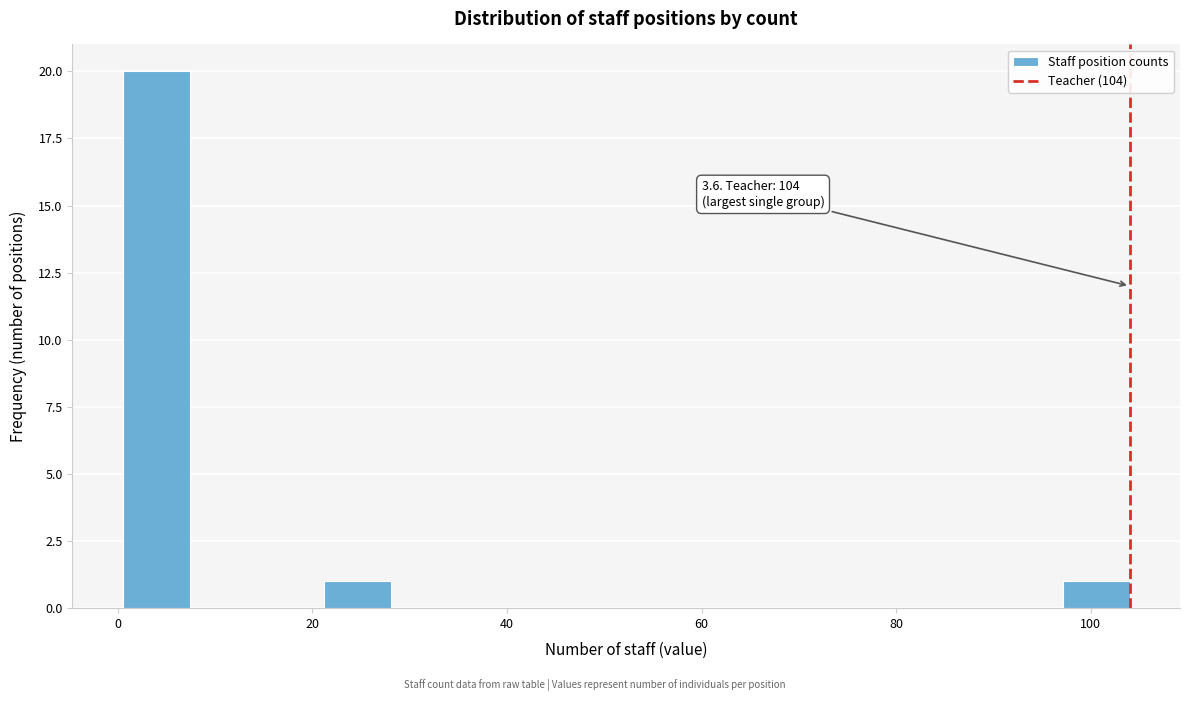

Read against the x-axis, roughly where is the centre of the tallest bar?

4